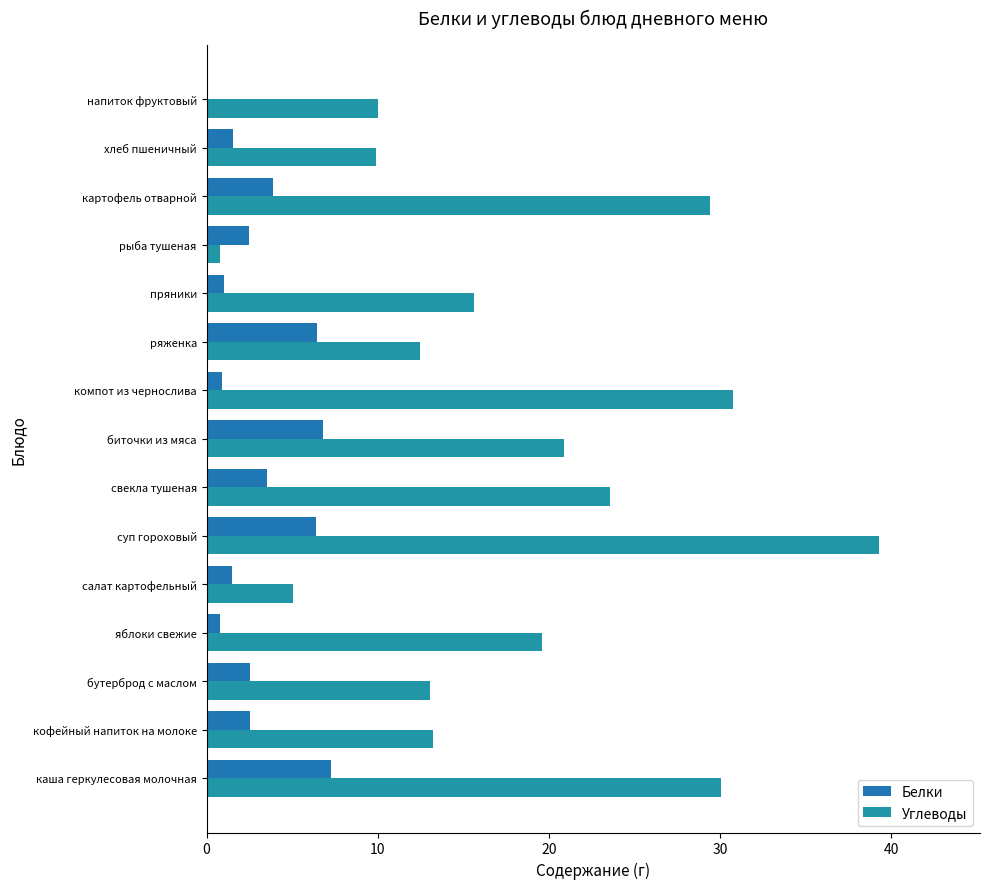

How many data points does each series have?

15